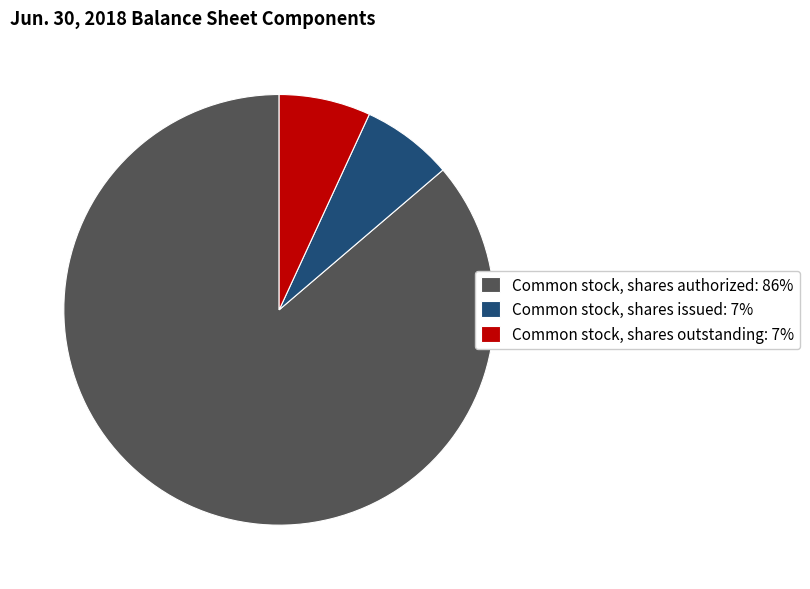

Which slice represents more than half of the pie?

Common stock, shares authorized: 86%